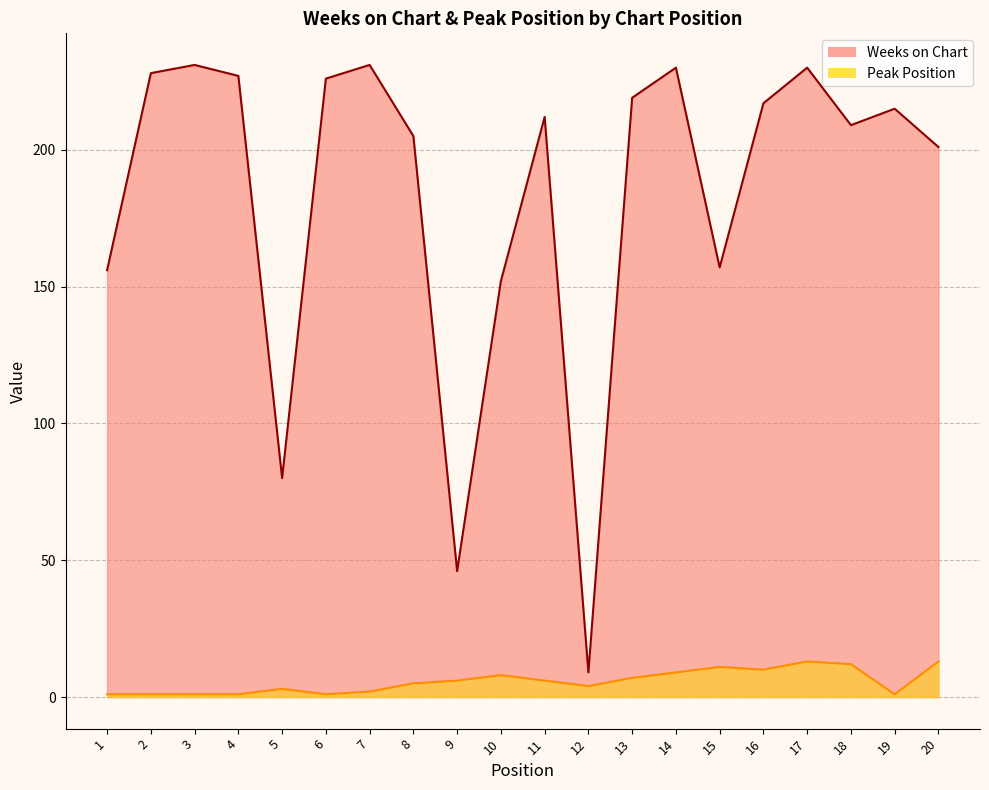

What are all the series names shown in the legend?

Weeks on Chart, Peak Position